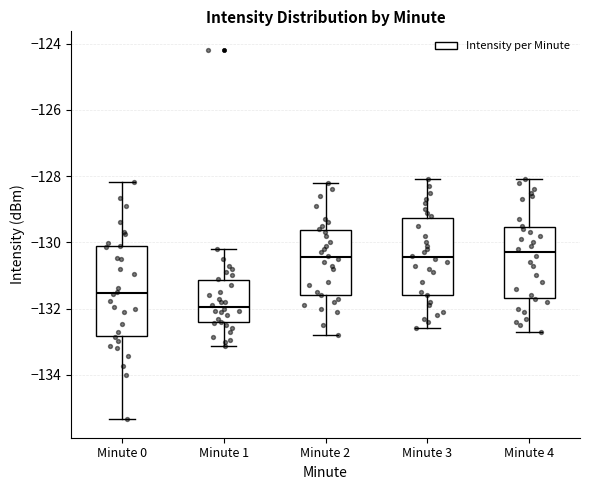

Which box is the tallest, from its lower edge to its upper edge?

Minute 0